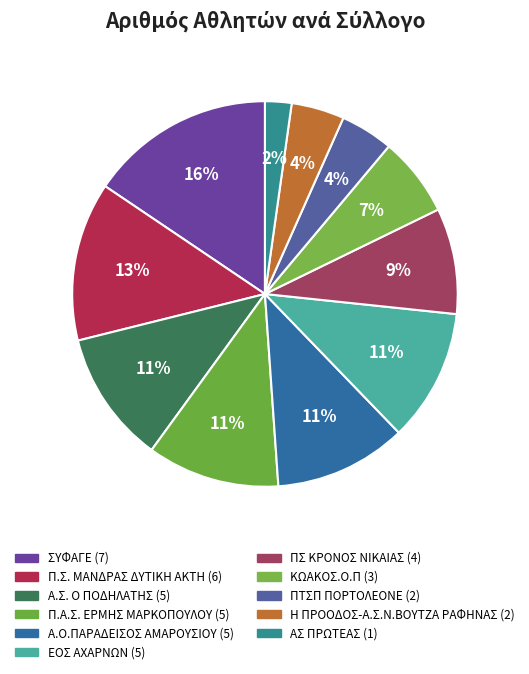

The Α.Ο.ΠΑΡΑΔΕΙΣΟΣ ΑΜΑΡΟΥΣΙΟΥ slice represents 11% of the pie. True or false?

True